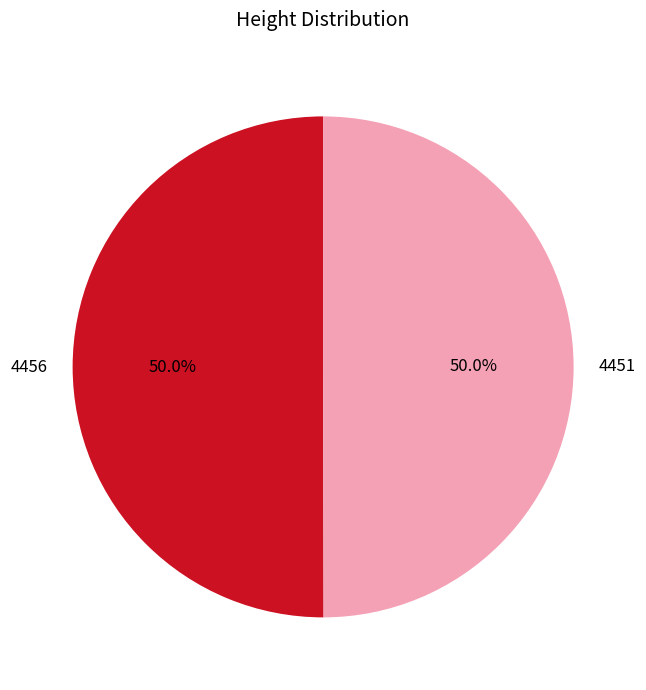

Is the sum of 4451 and 4456 greater than half?

Yes